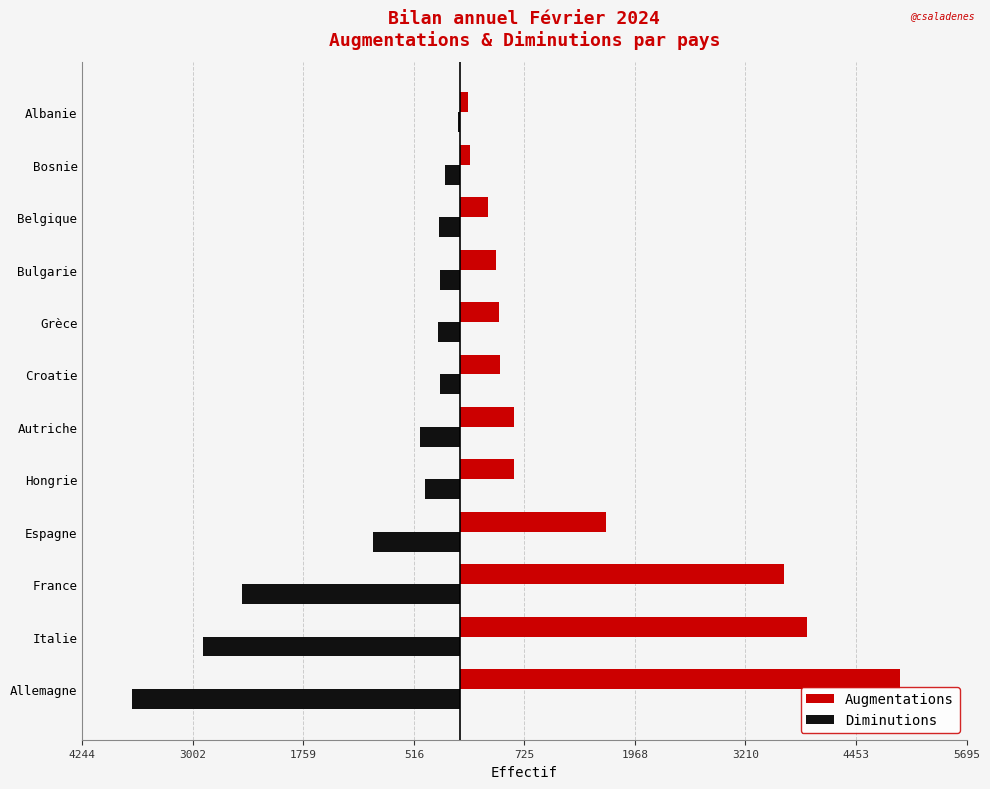

What are all the series names shown in the legend?

Augmentations, Diminutions